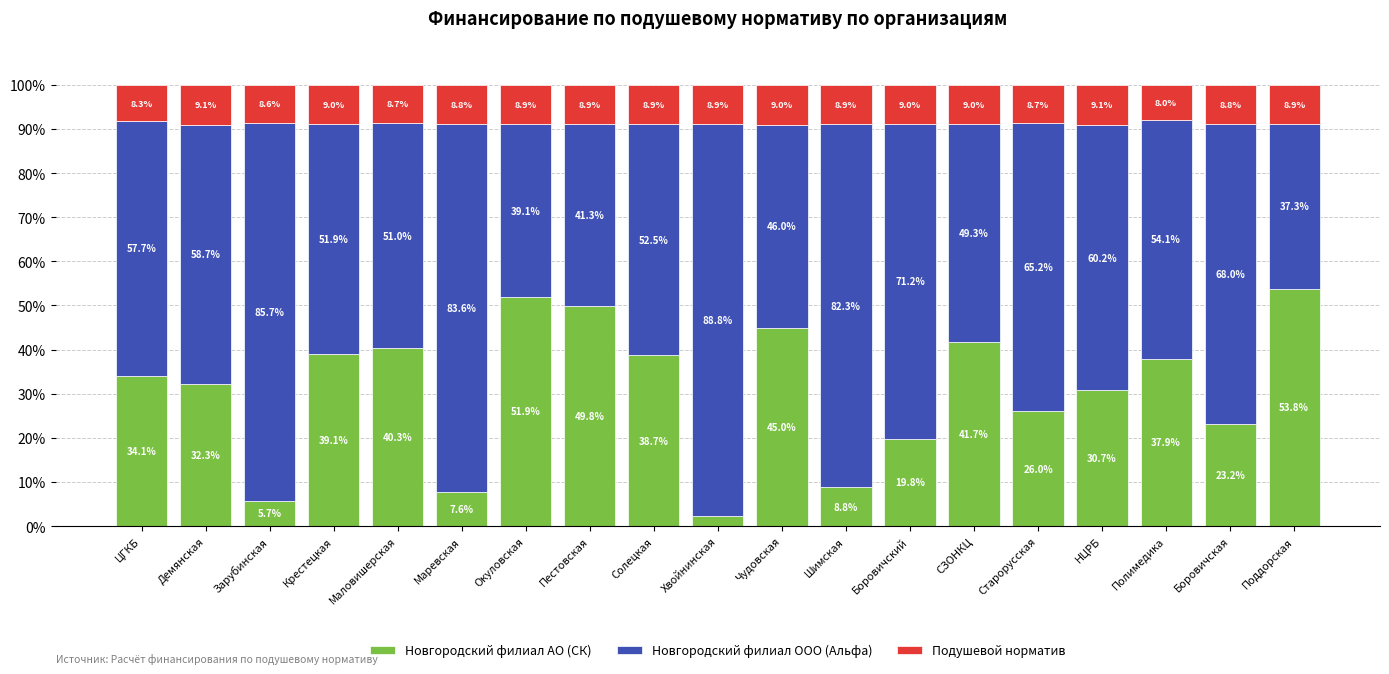

What is the total value across all series at Пестовская?

100.0